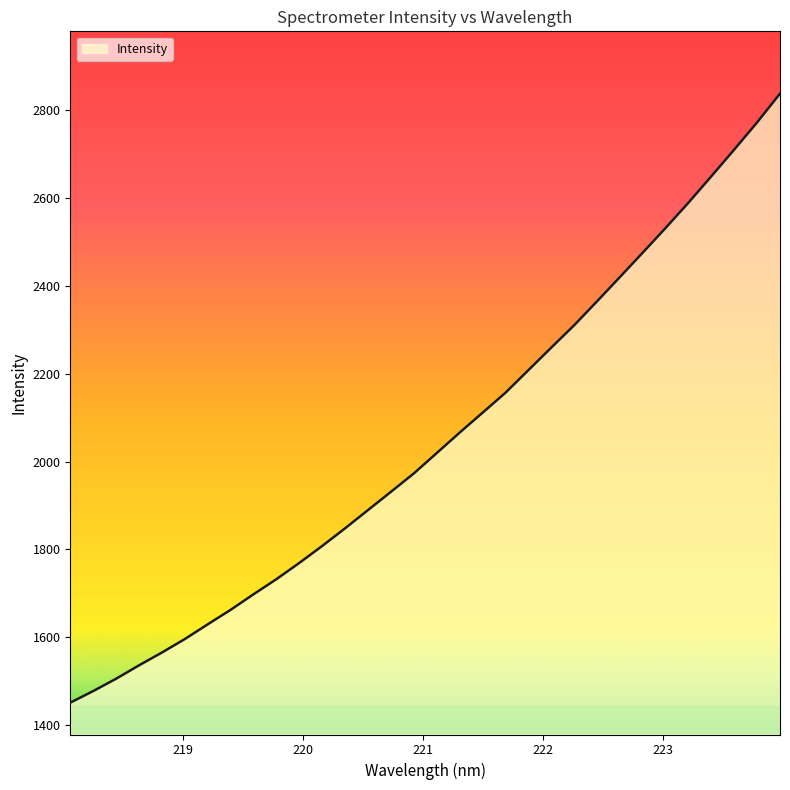

What is the greatest value displayed?

2838.5